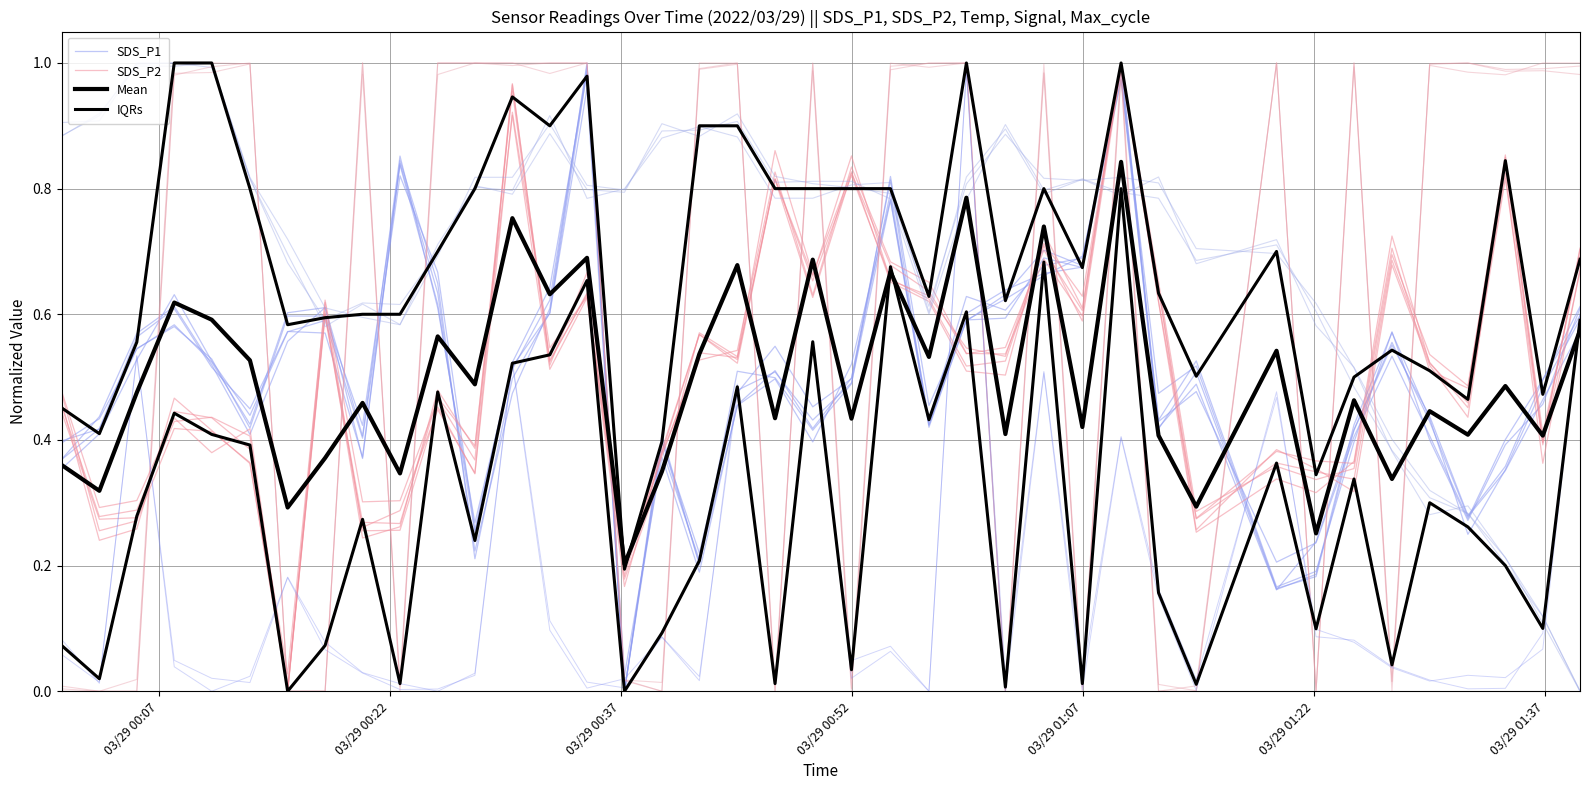

Which series has the largest range (max minus min)?

SDS_P1